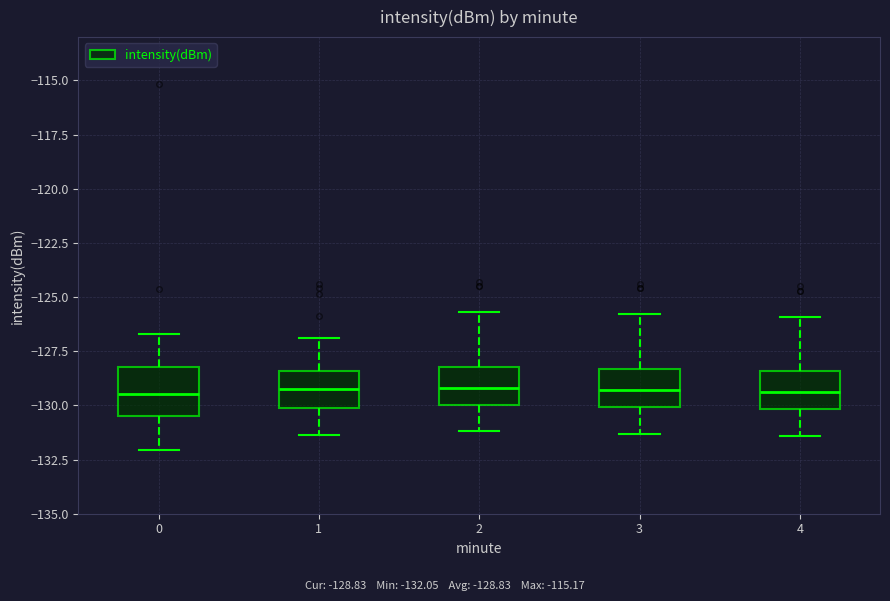

Reading left to right, read every box against the y-axis: the position of its median line, the range the box covers, and the ends of its whiskers. The values are not printed on the chart, so give them approximately, as read against the axis.

0: median -129.5, box -130.5 to -128.0, whiskers -132.0 to -126.5
1: median -129.0, box -130.0 to -128.5, whiskers -131.5 to -127.0
2: median -129.0, box -130.0 to -128.0, whiskers -131.0 to -125.5
3: median -129.5, box -130.0 to -128.5, whiskers -131.5 to -126.0
4: median -129.5, box -130.0 to -128.5, whiskers -131.5 to -126.0